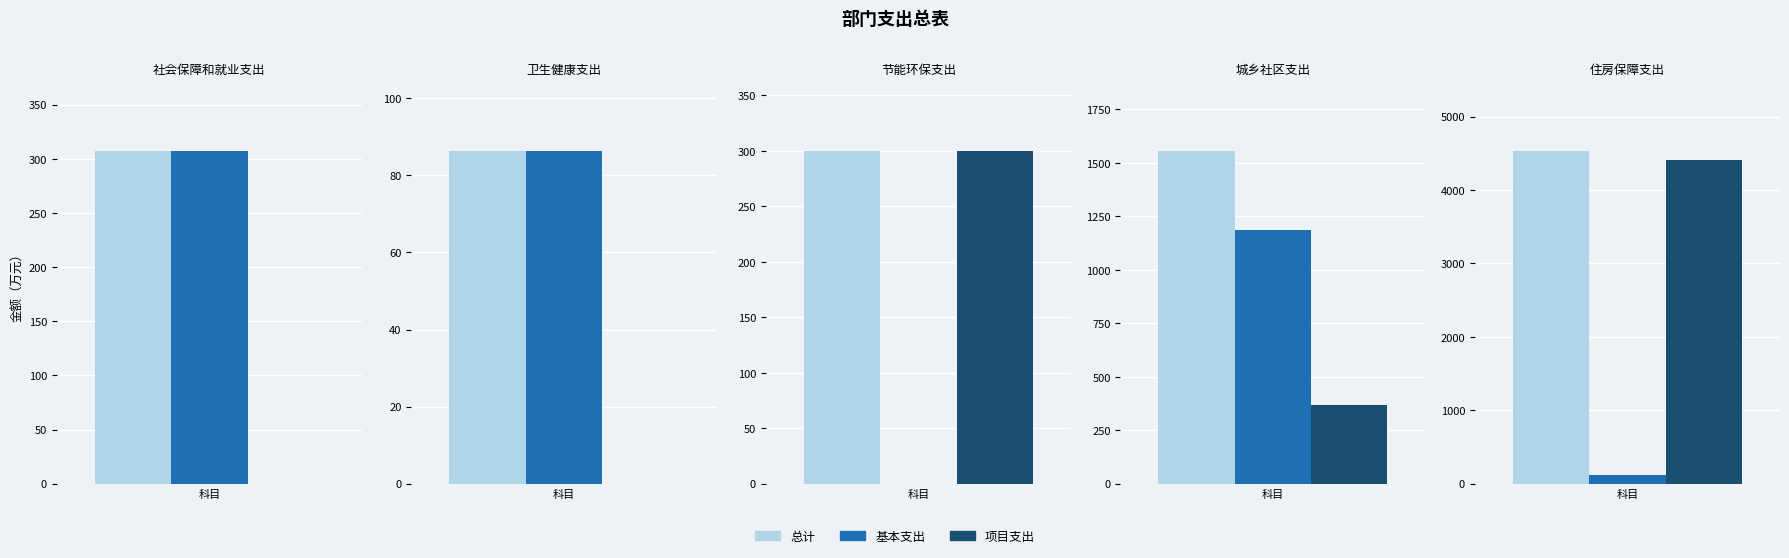

What position from the right is 卫生健康支出?

4